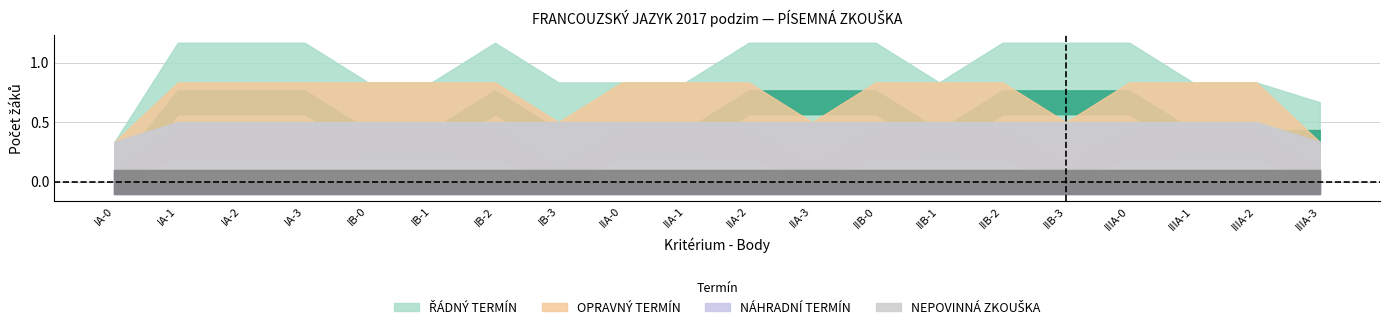

At 19, list the series in order from smallest to largest.

OPRAVNÝ TERMÍN, NÁHRADNÍ TERMÍN, NEPOVINNÁ ZKOUŠKA, ŘÁDNÝ TERMÍN